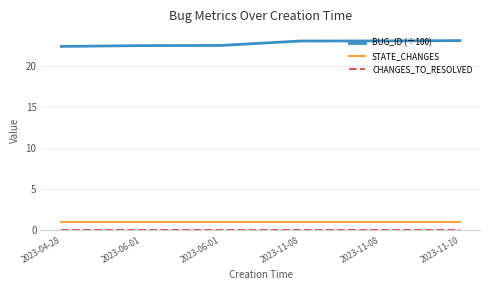

Reading left to right, what are all the values shown in this chart?

BUG_ID (÷100): 2023-04-28=22.4	2023-06-01=22.5	2023-06-01=22.5	2023-11-08=23.1	2023-11-08=23.1	2023-11-10=23.1
STATE_CHANGES: 2023-04-28=1.0	2023-06-01=1.0	2023-06-01=1.0	2023-11-08=1.0	2023-11-08=1.0	2023-11-10=1.0
CHANGES_TO_RESOLVED: 2023-04-28=0.0	2023-06-01=0.0	2023-06-01=0.0	2023-11-08=0.0	2023-11-08=0.0	2023-11-10=0.0